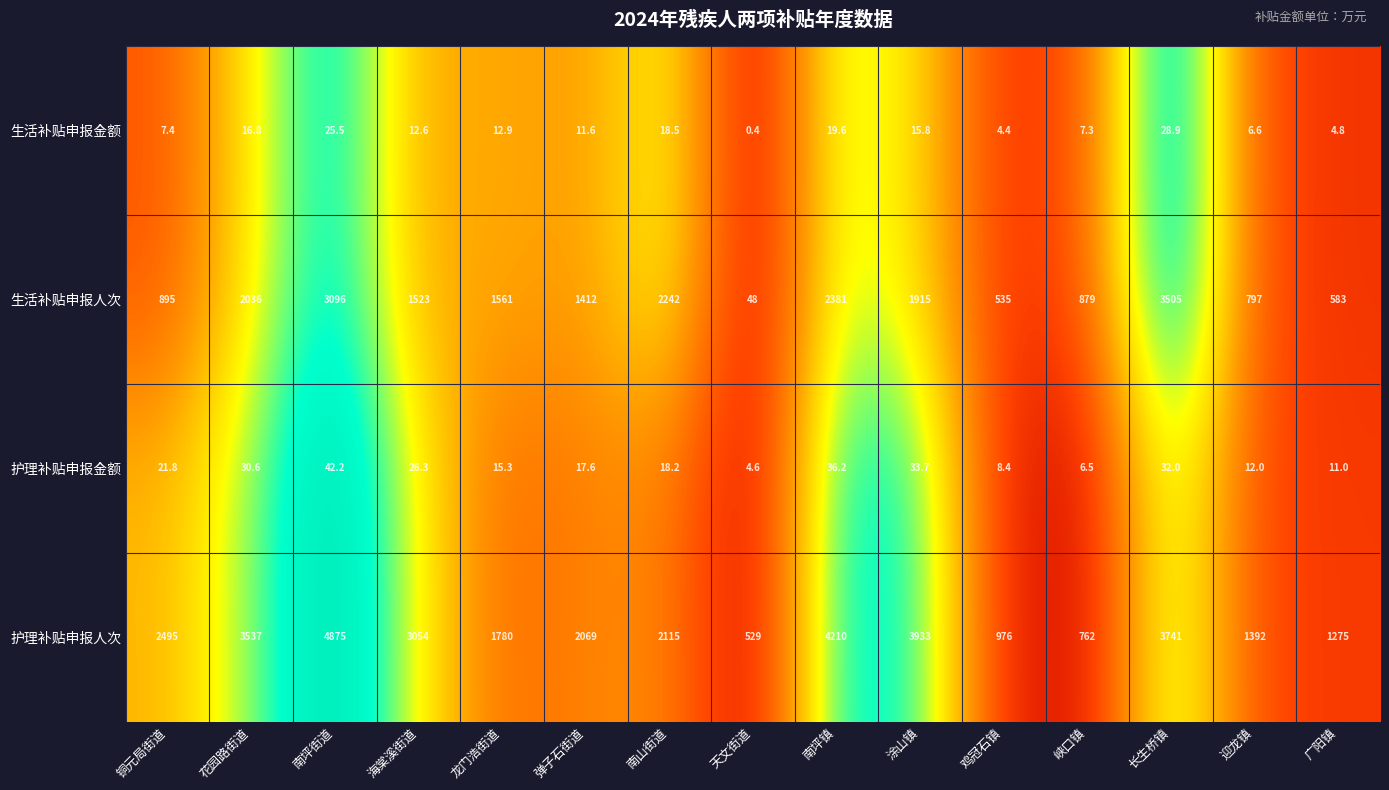

At 涂山镇, list the series in order from largest to smallest.

护理补贴申报人次, 生活补贴申报人次, 护理补贴申报金额, 生活补贴申报金额